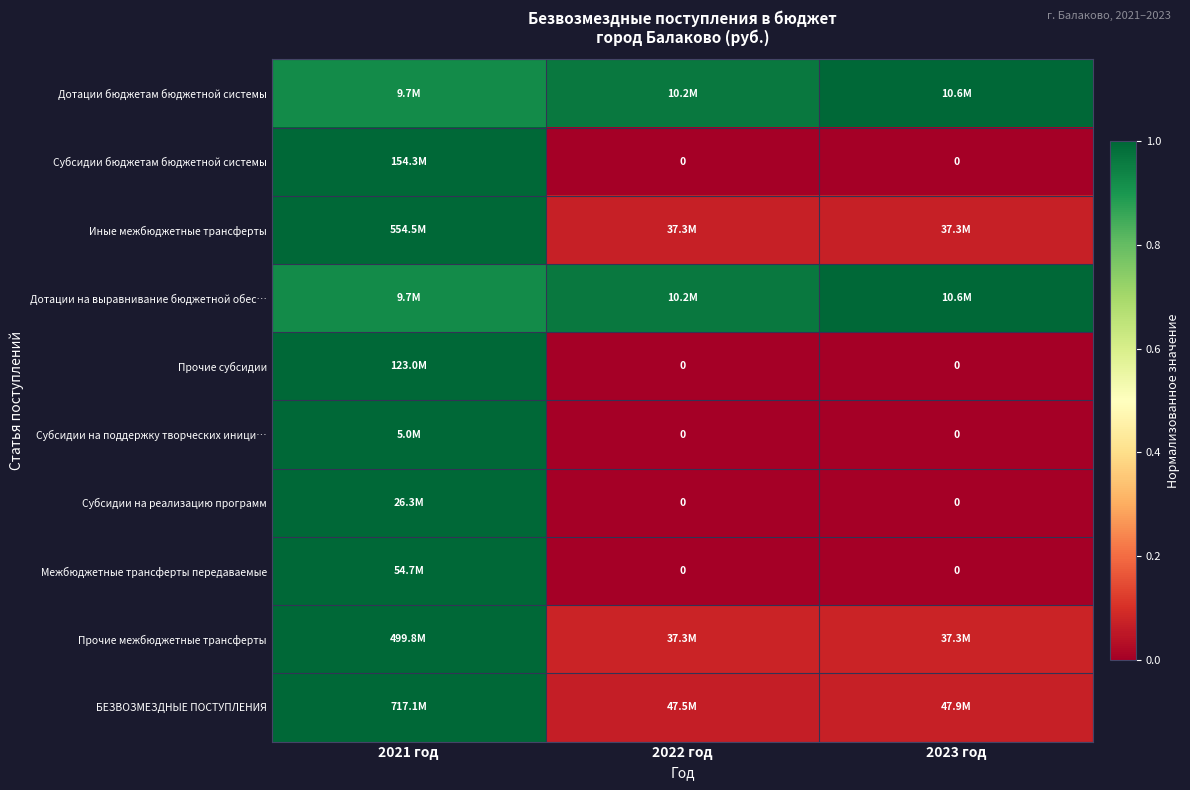

Count the Субсидии на поддержку творческих иници… values in the range 0 to 1.

3